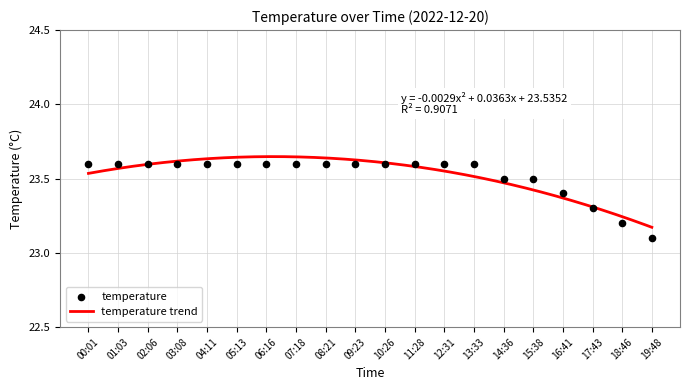

What is the ratio of the value at 05:13 to the value at 00:01?

1.0